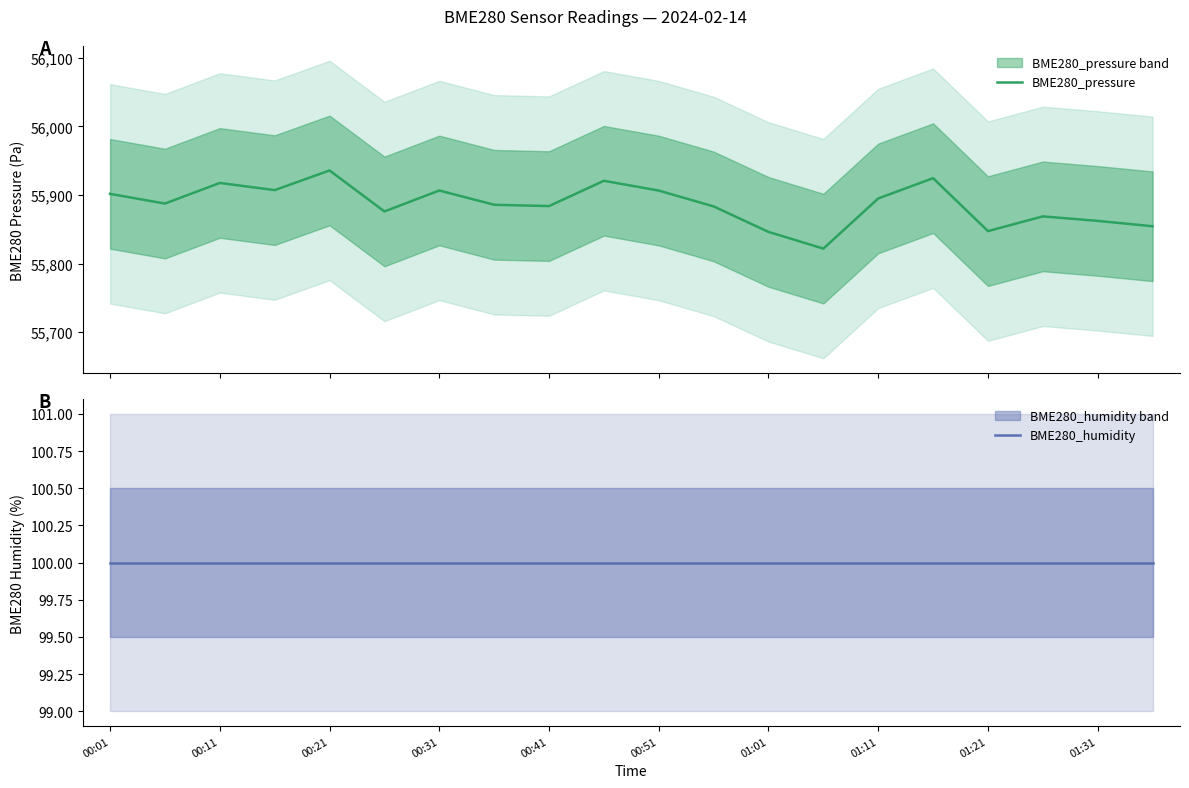

Reading right to left, extract all data points from this chart.

BME280_pressure: 55854.3	55862.2	55868.7	55847.2	55924.5	55894.9	55821.7	55846.1	55883.3	55906.4	55920.7	55883.8	55885.7	55906.5	55875.9	55935.7	55907.0	55917.5	55887.4	55901.6
BME280_humidity: 100.0	100.0	100.0	100.0	100.0	100.0	100.0	100.0	100.0	100.0	100.0	100.0	100.0	100.0	100.0	100.0	100.0	100.0	100.0	100.0